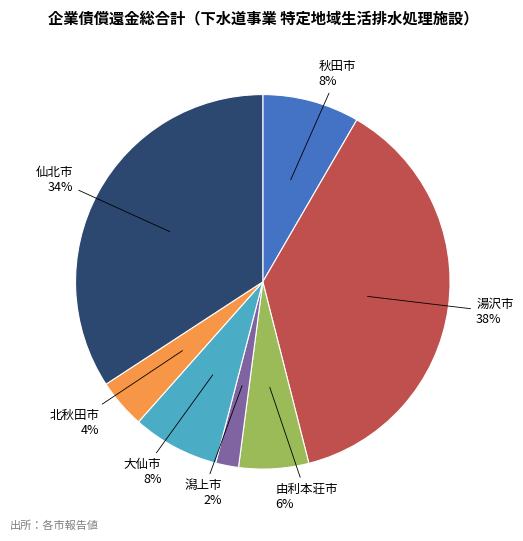

Is the sum of 潟上市 and 大仙市 greater than half?

No